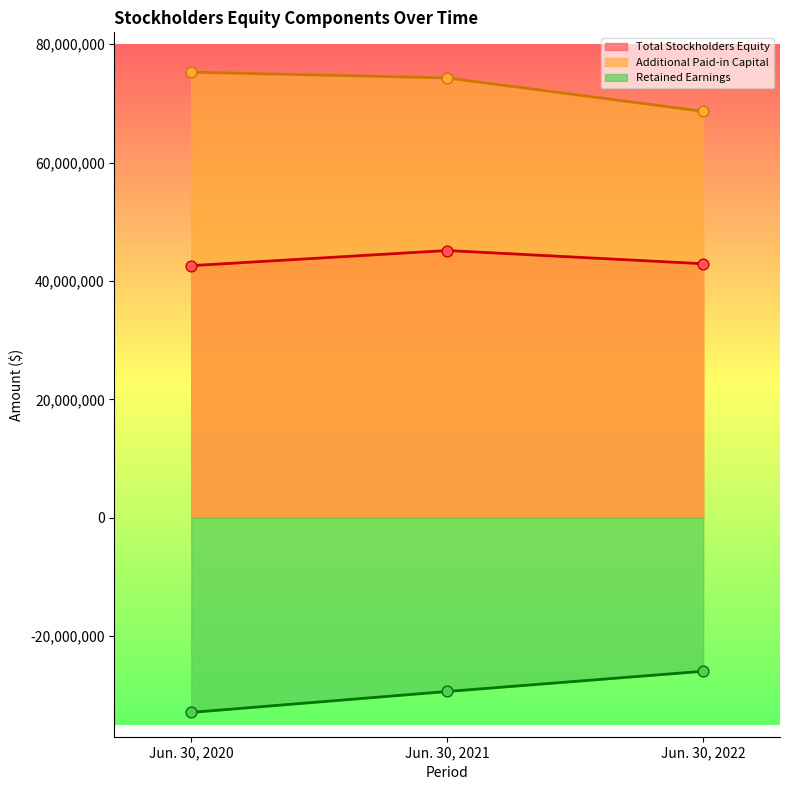

At how many categories does at least one series exceed 9916604?

3